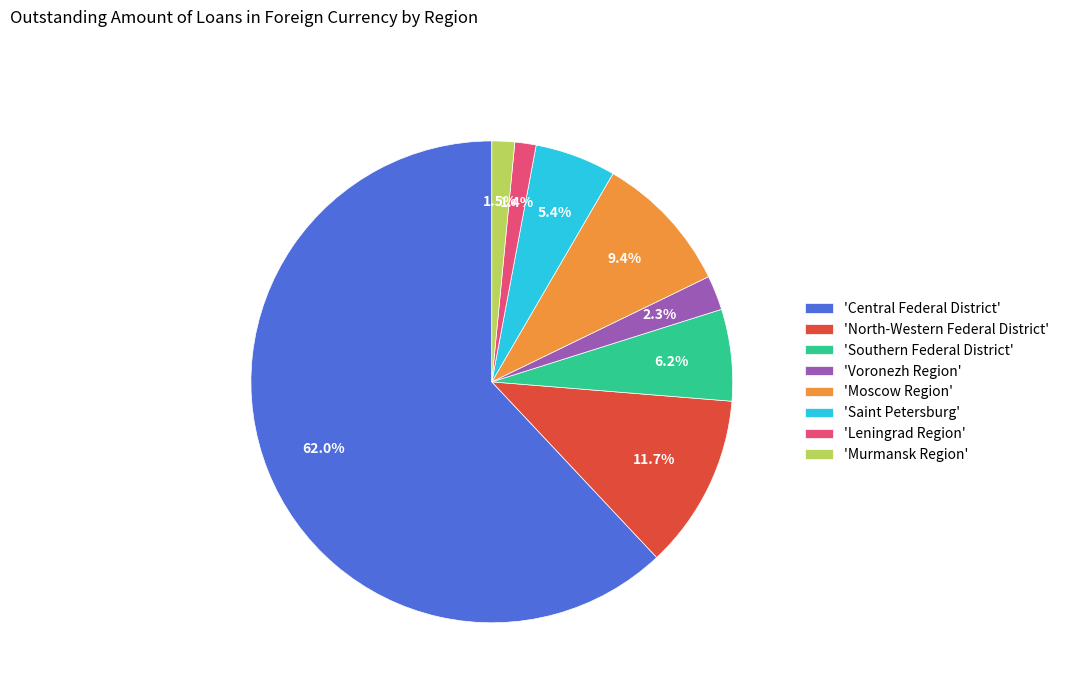

To the nearest percent, what is the average slice percentage?

12%